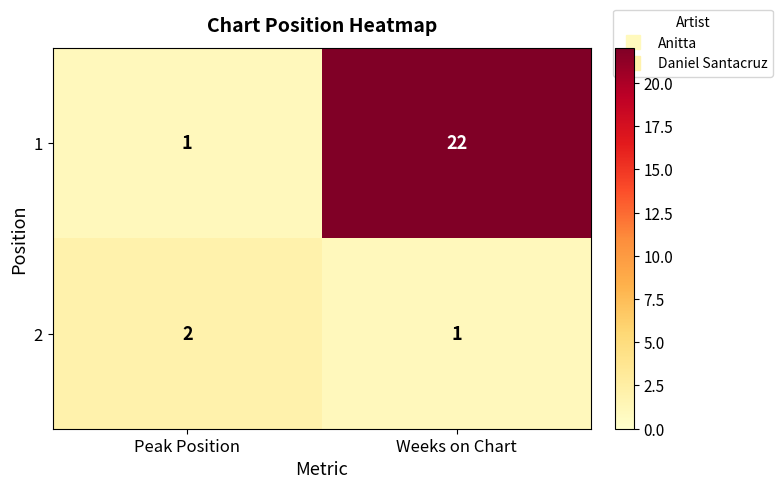

What value does the 1 series have at Weeks on Chart, to the nearest 10?

20